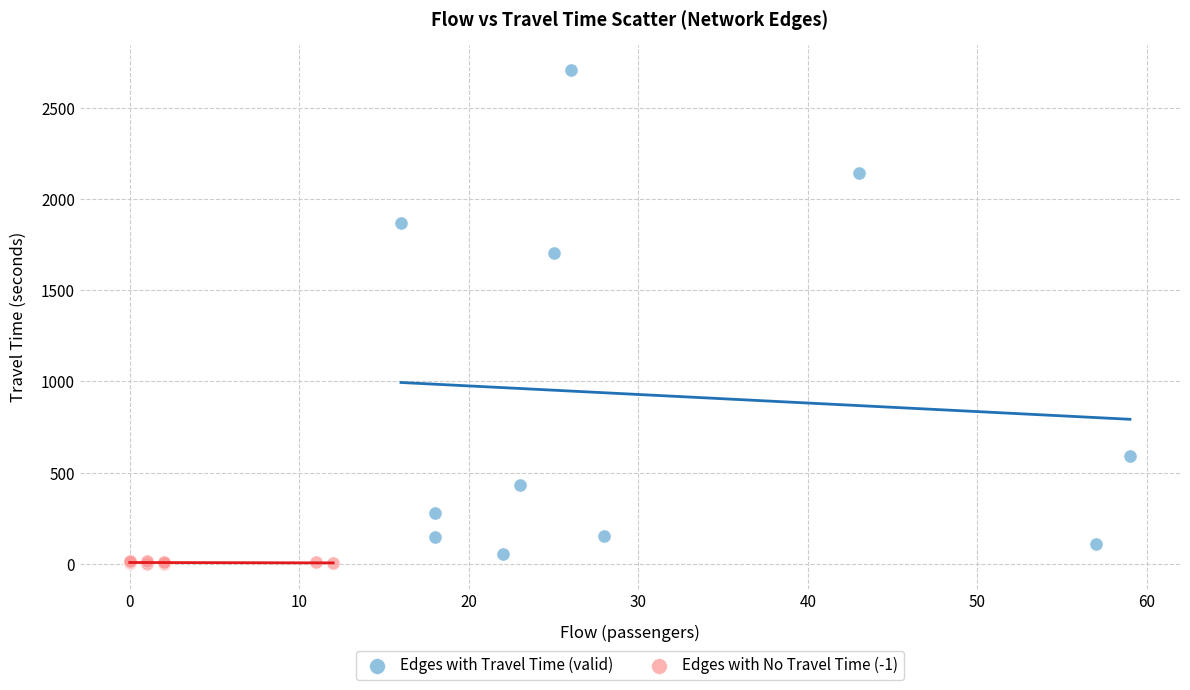

Which series has the widest spread of Y values?

Edges with Travel Time (valid)